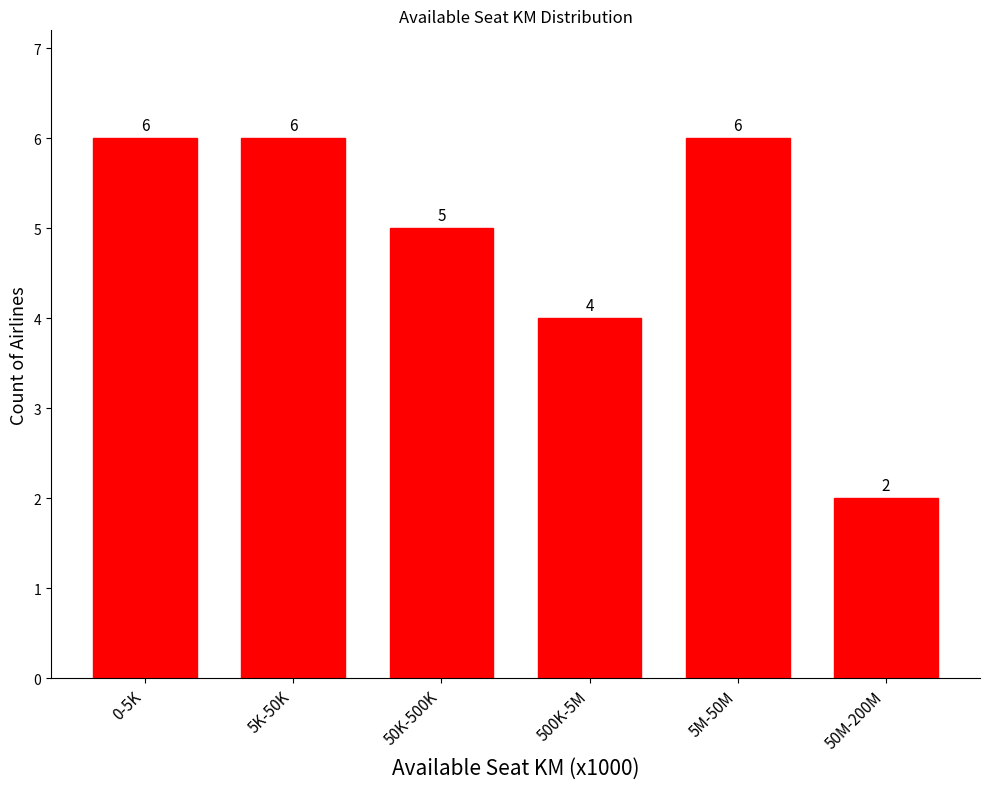

Reading left to right, what are all the values shown in this chart?

0-5K=6	5K-50K=6	50K-500K=5	500K-5M=4	5M-50M=6	50M-200M=2